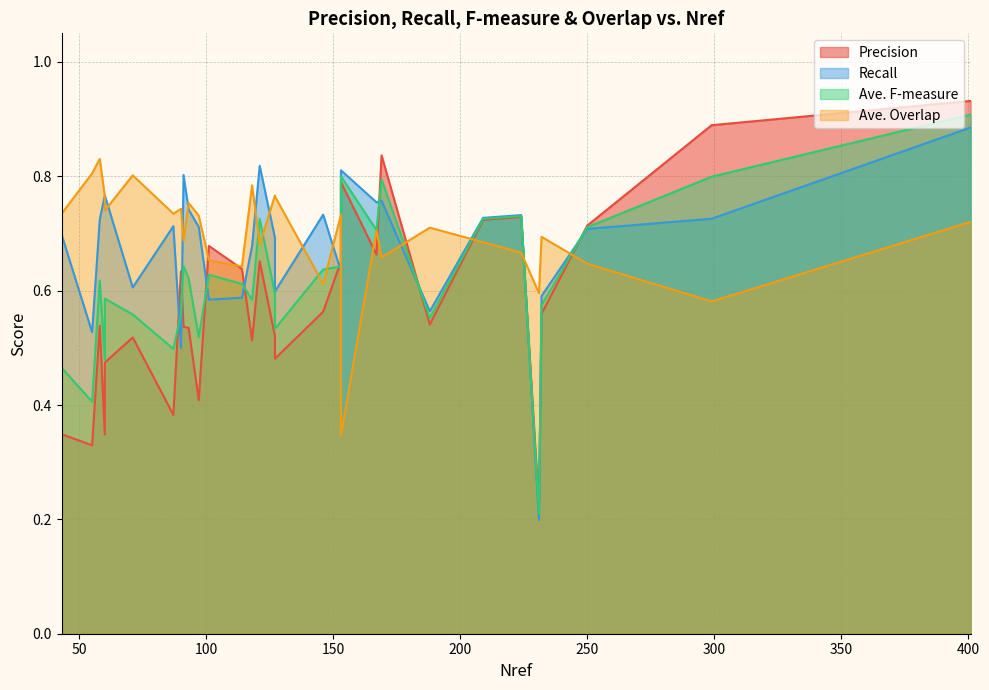

True or false: Ave. F-measure has more than 2 interior local peaks.

True